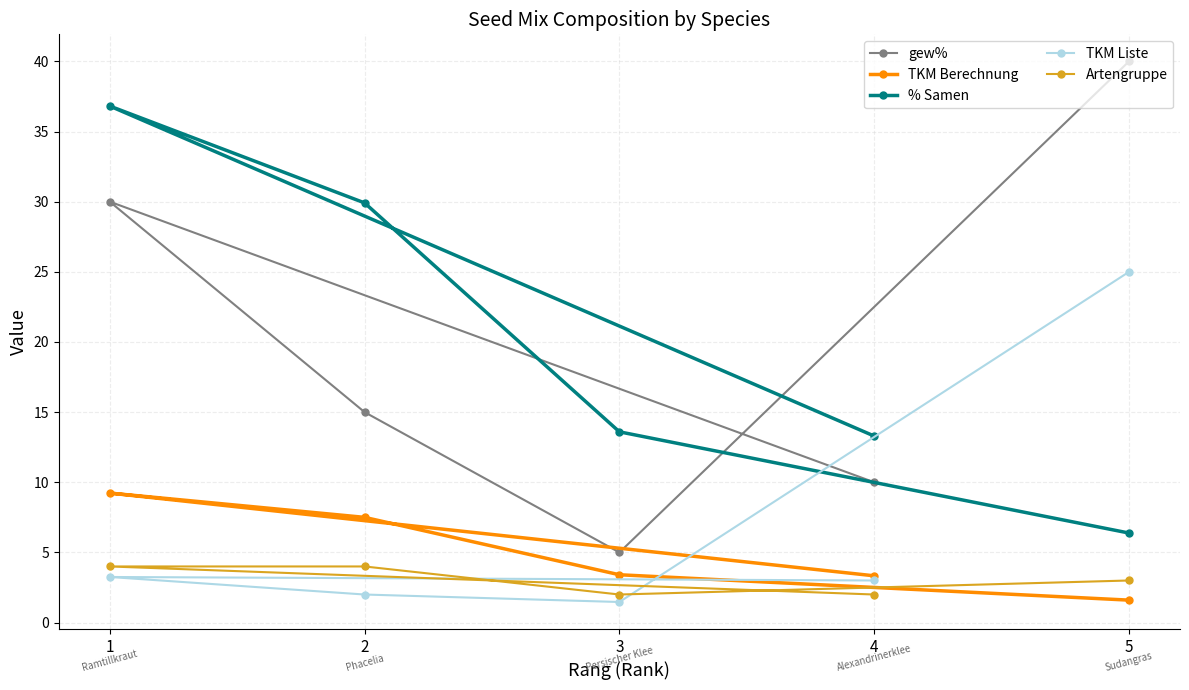

What value does the TKM Liste series have at 4?

3.0